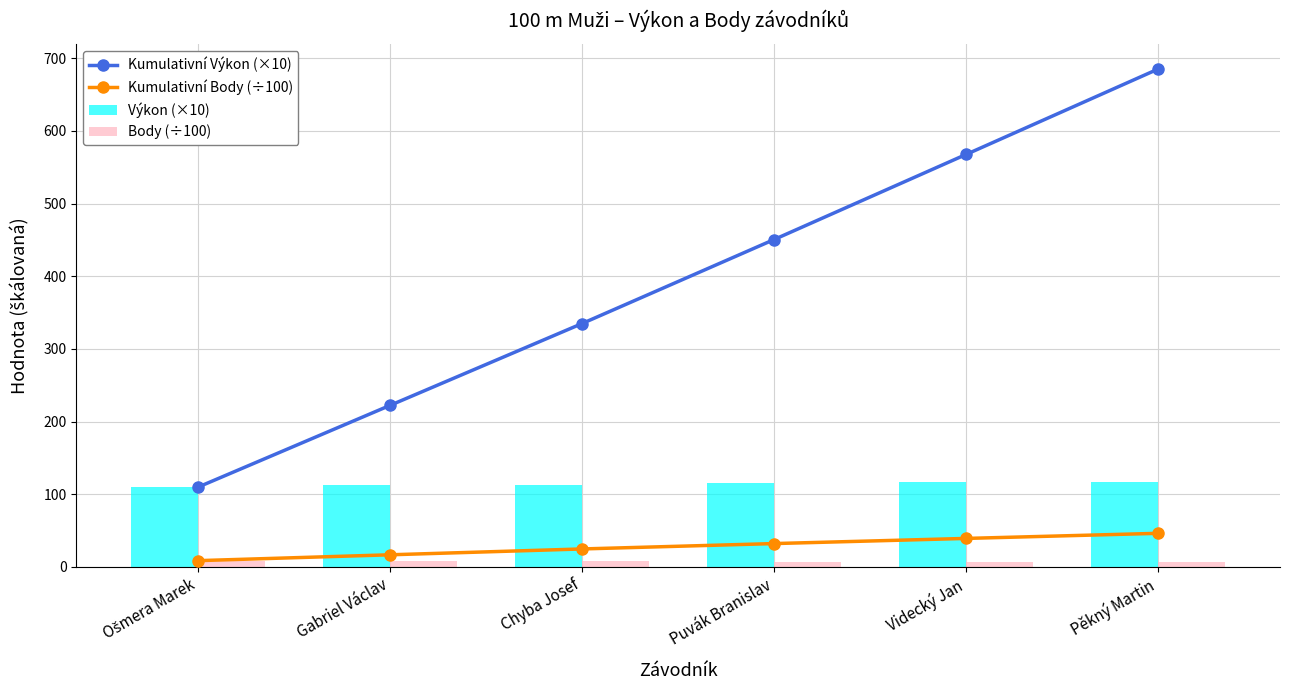

Reading left to right, extract all data points from this chart.

Kumulativní Výkon (×10): Ošmera Marek=109.9	Gabriel Václav=222.4	Chyba Josef=335.0	Puvák Branislav=450.6	Videcký Jan=567.7	Pěkný Martin=685.2
Kumulativní Body (÷100): Ošmera Marek=8.6	Gabriel Václav=16.7	Chyba Josef=24.7	Puvák Branislav=32.1	Videcký Jan=39.2	Pěkný Martin=46.2
Výkon (×10): Ošmera Marek=109.9	Gabriel Václav=112.5	Chyba Josef=112.6	Puvák Branislav=115.6	Videcký Jan=117.1	Pěkný Martin=117.5
Body (÷100): Ošmera Marek=8.6	Gabriel Václav=8.1	Chyba Josef=8.0	Puvák Branislav=7.4	Videcký Jan=7.1	Pěkný Martin=7.0